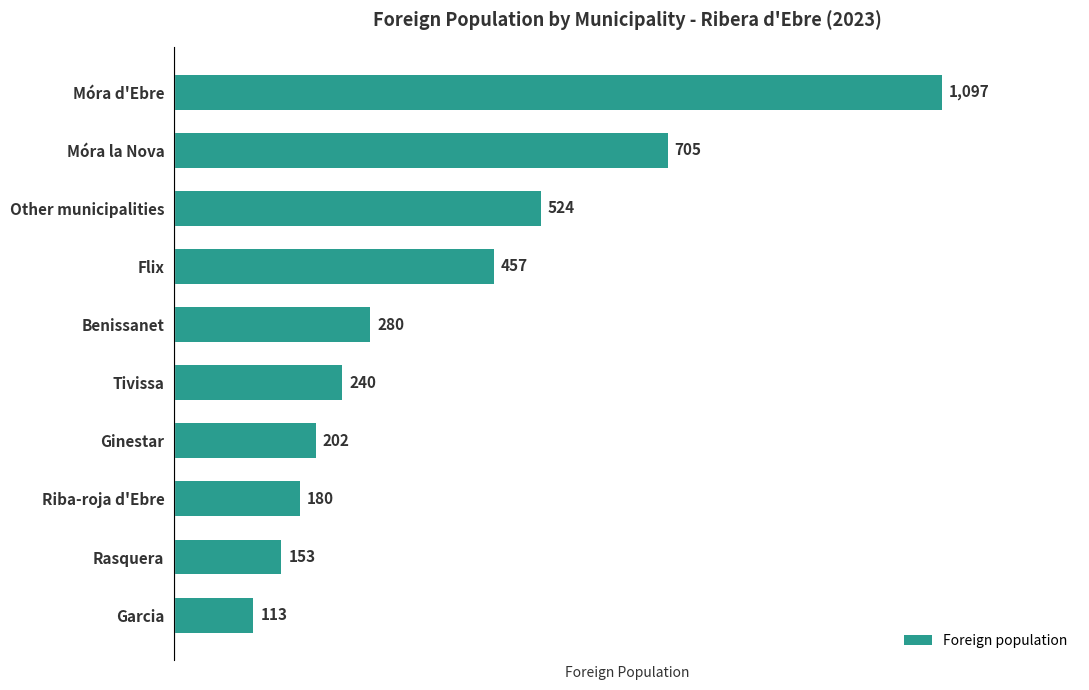

Rank the categories by value from lowest to highest.

Garcia, Rasquera, Riba-roja d'Ebre, Ginestar, Tivissa, Benissanet, Flix, Other municipalities, Móra la Nova, Móra d'Ebre